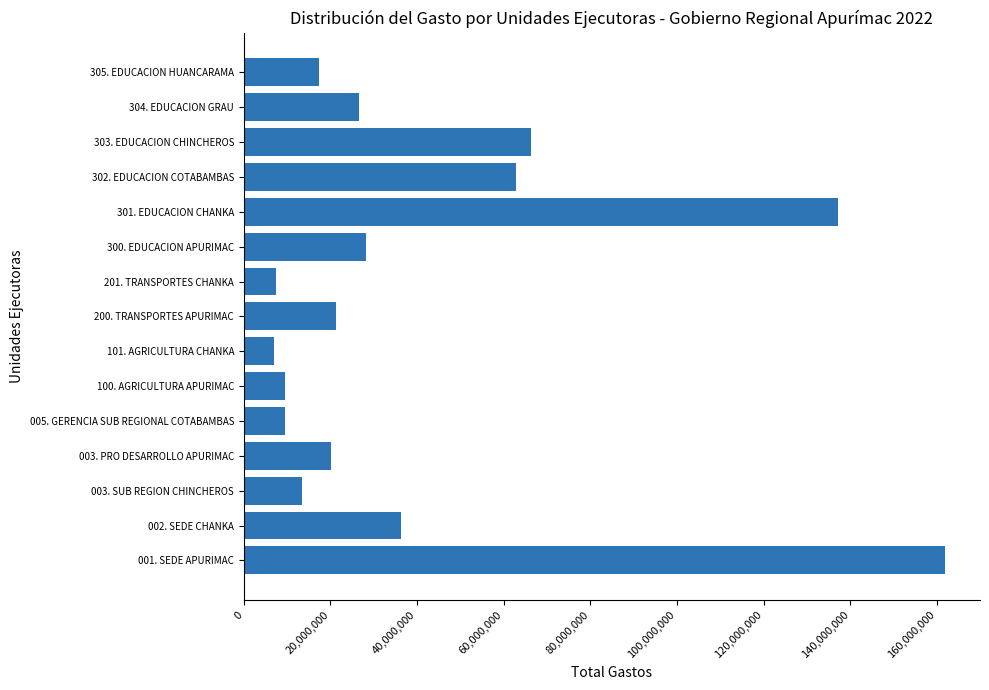

Between 302. EDUCACION COTABAMBAS and 301. EDUCACION CHANKA, which is larger?

301. EDUCACION CHANKA